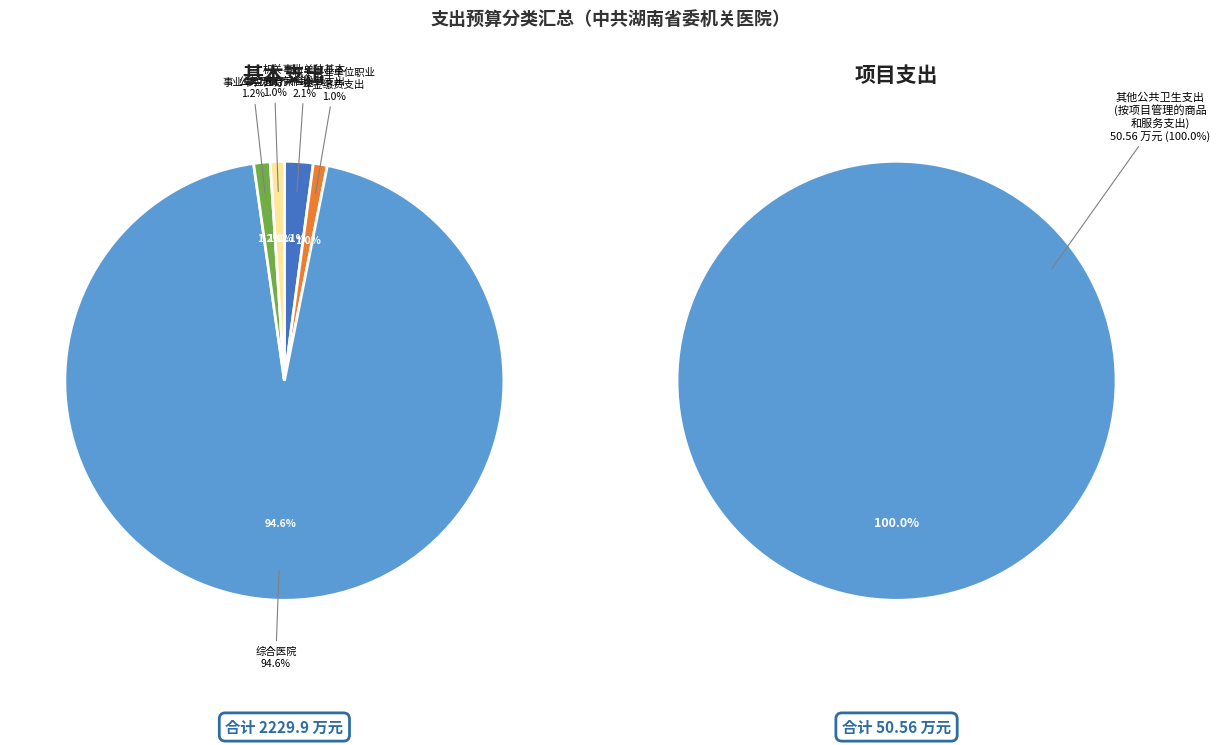

Count the number of slices in the pie.

6